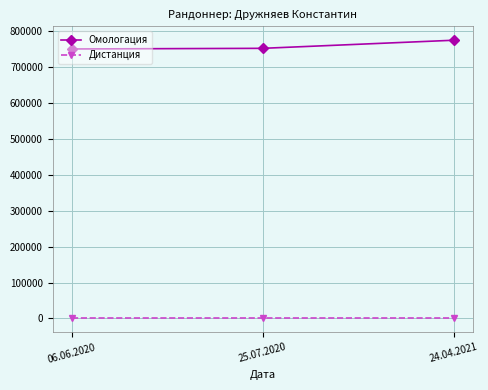

Is this an area chart (filled region under the line)?

No